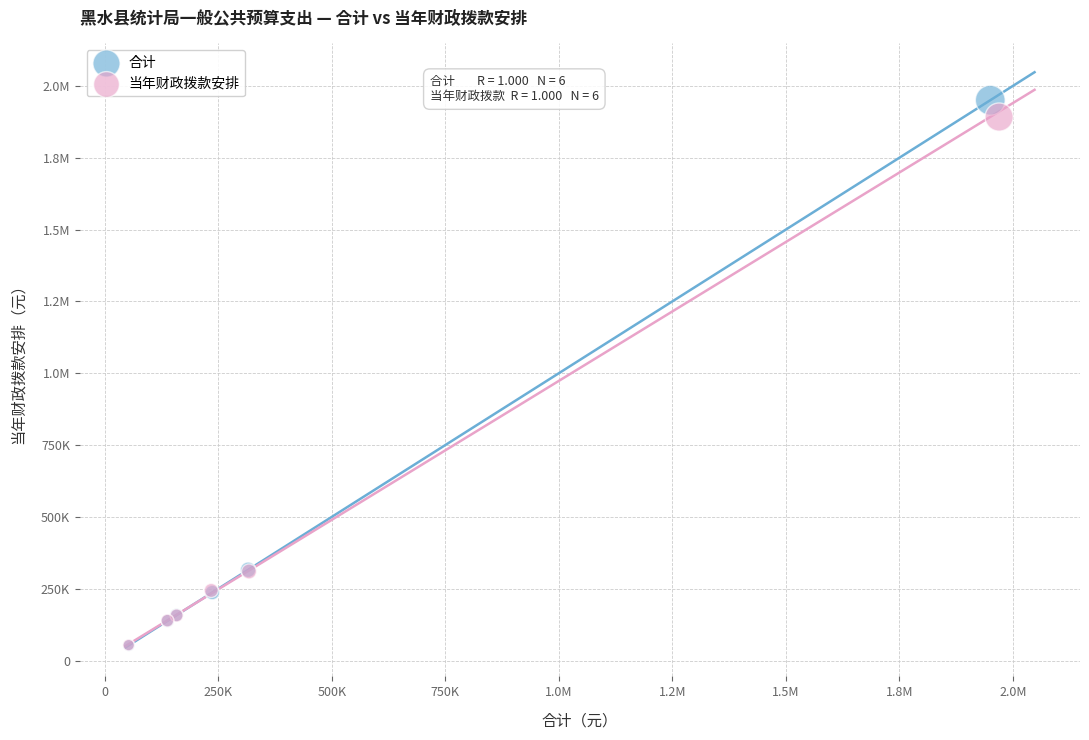

What are all the series names shown in the legend?

合计, 当年财政拨款安排